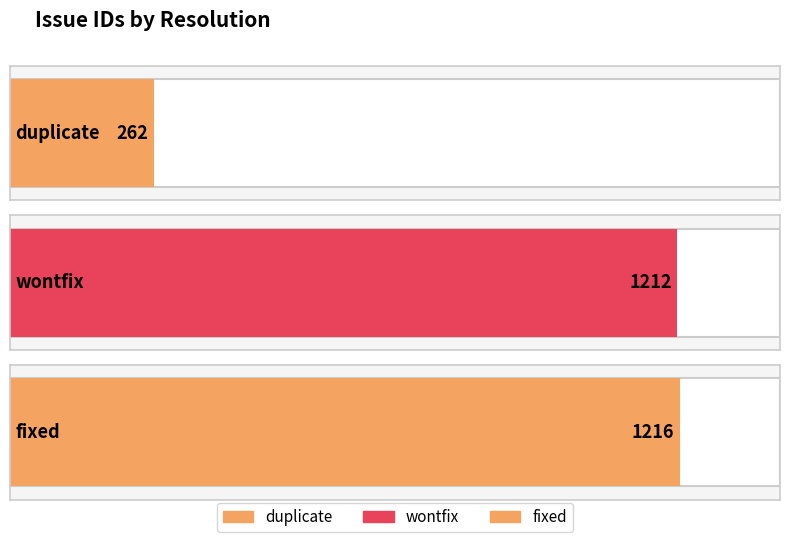

Reading right to left, extract all data points from this chart.

fixed=1216	wontfix=1212	duplicate=262